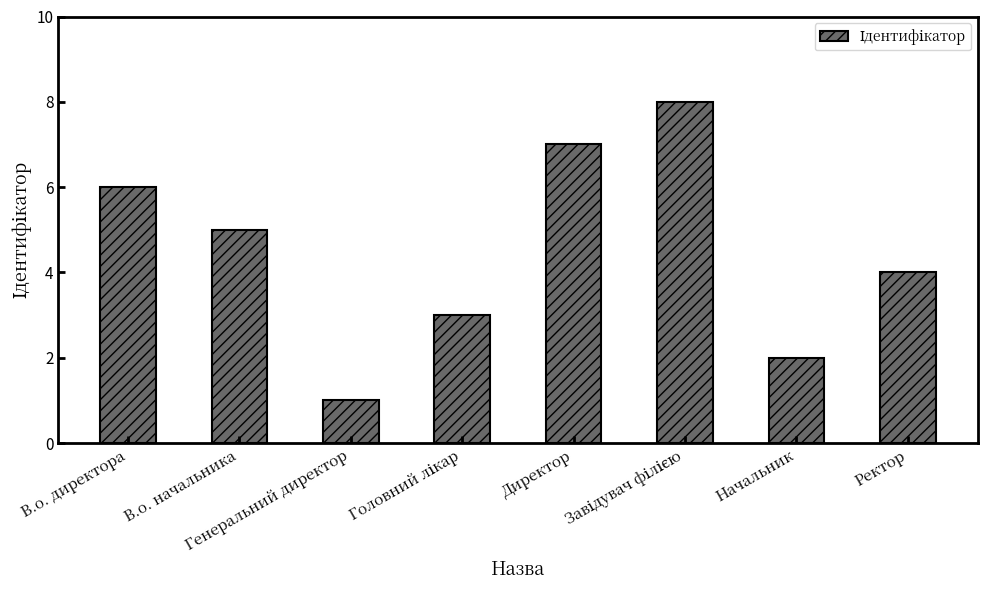

What is the label of the 8th bar from the left?

Ректор